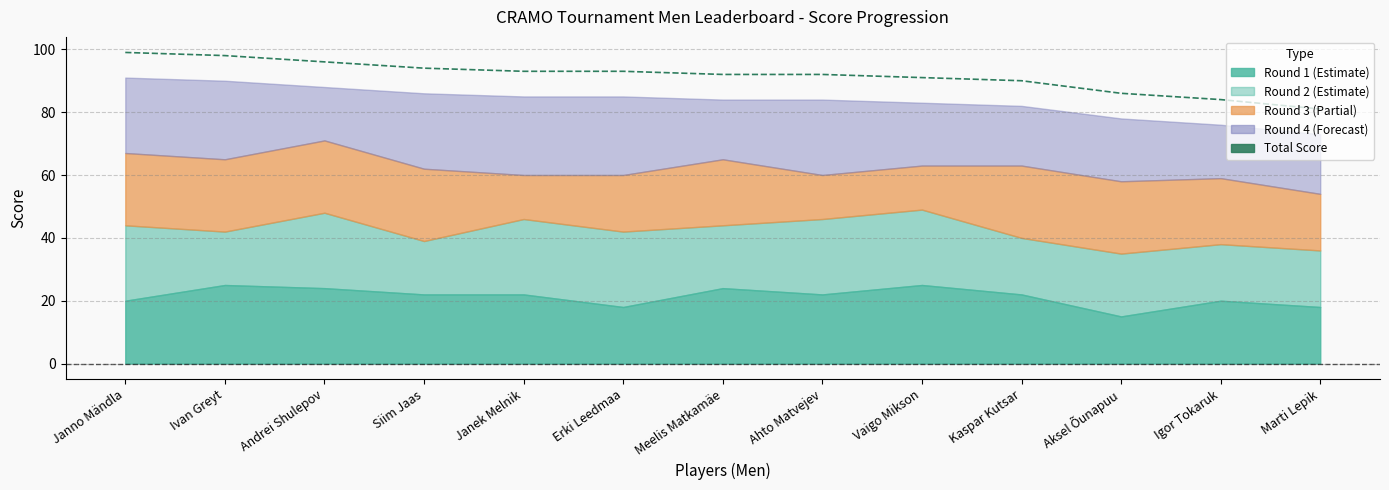

Is it true that the value at Siim Jaas is 139?

False